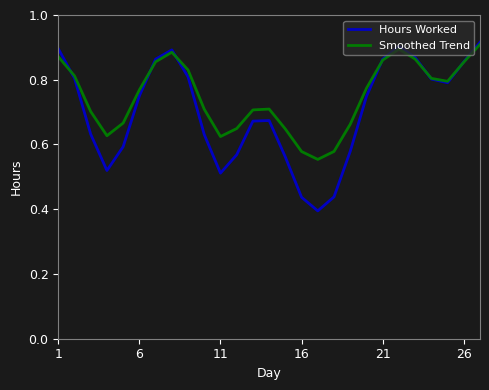

Which series has the largest range (max minus min)?

Hours Worked